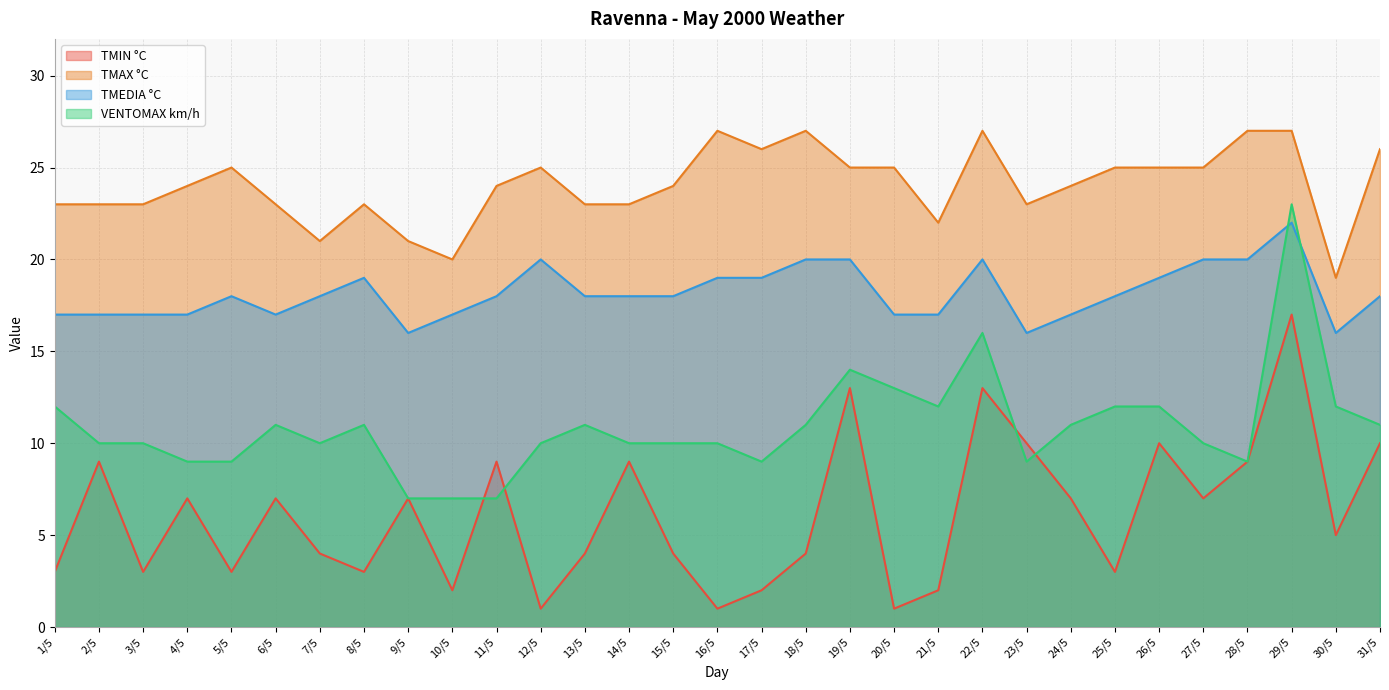

Rank the series by their average value, from lowest to highest.

TMIN °C, VENTOMAX km/h, TMEDIA °C, TMAX °C